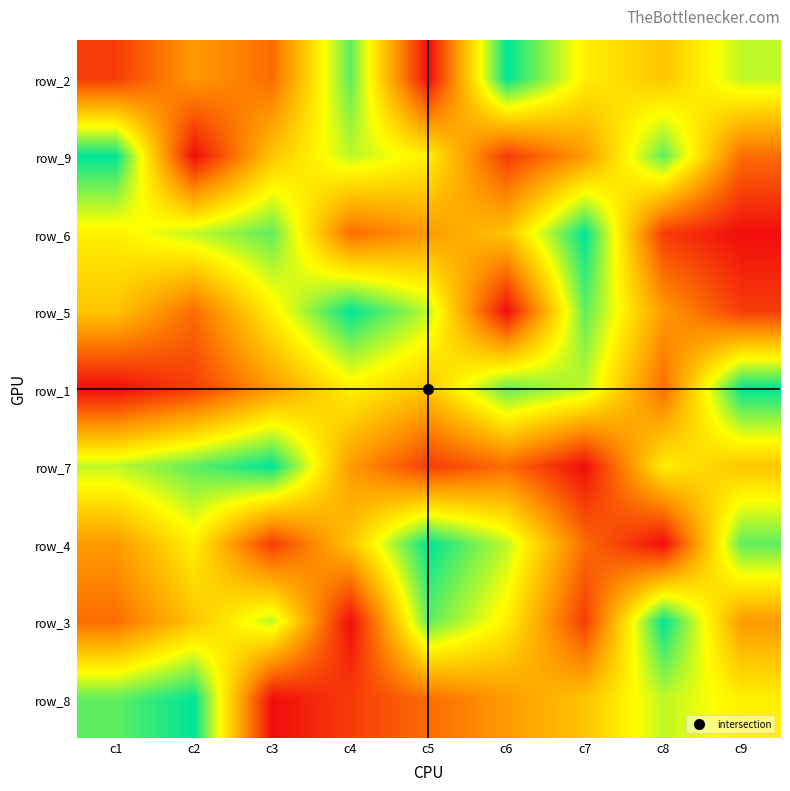

What is the average value of the row_8 series?

5